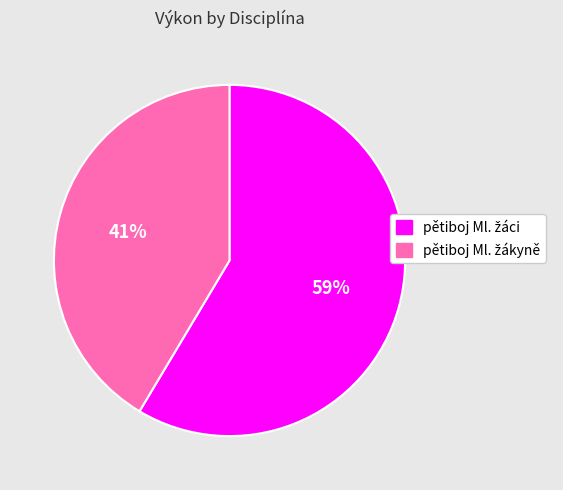

Is there a majority slice in this chart?

Yes